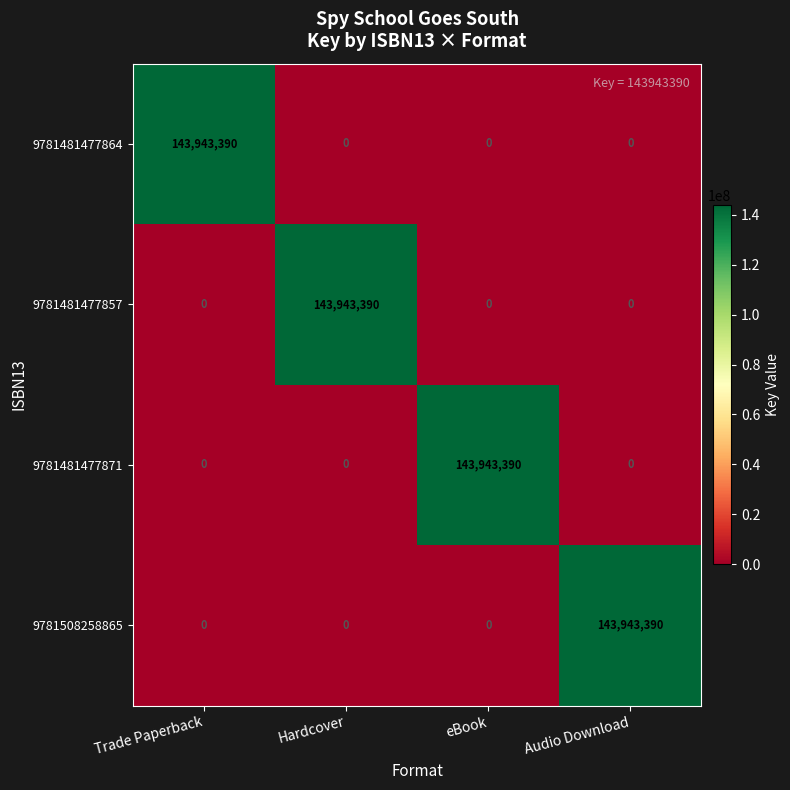

The value of 9781481477857 at Hardcover is 143943390. True or false?

True